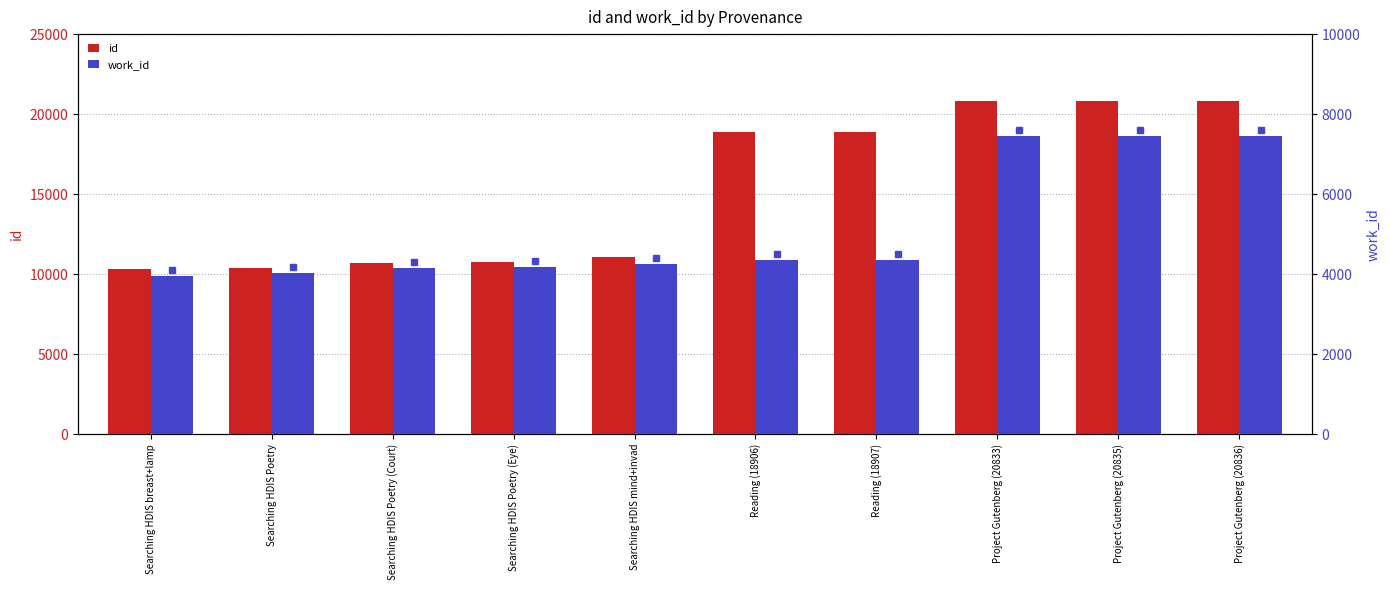

How many groups of bars are there?

10